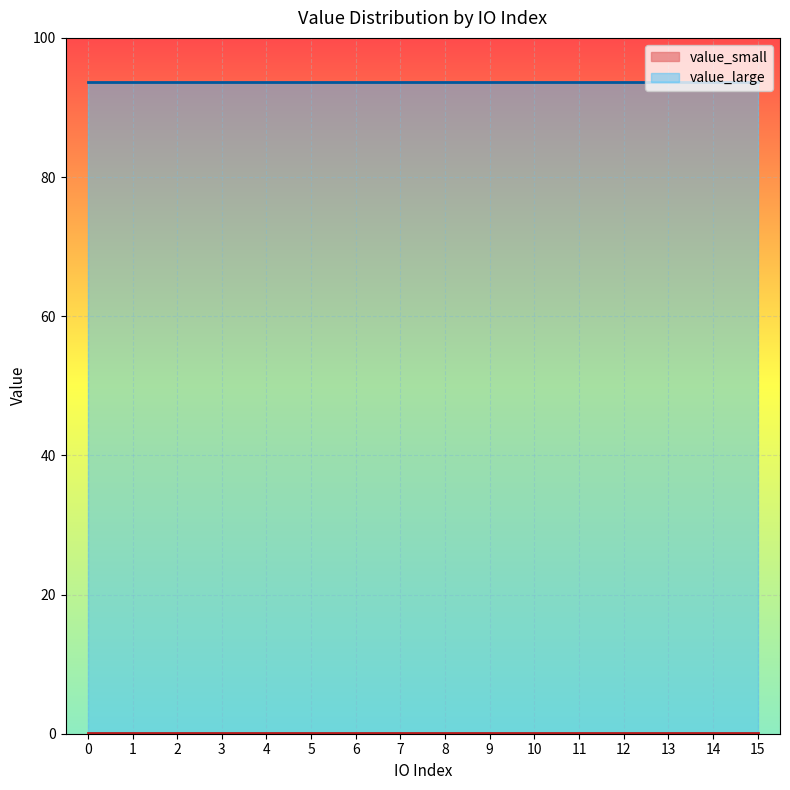

What is the sum of the value_large values at 11 and 9?

187.4